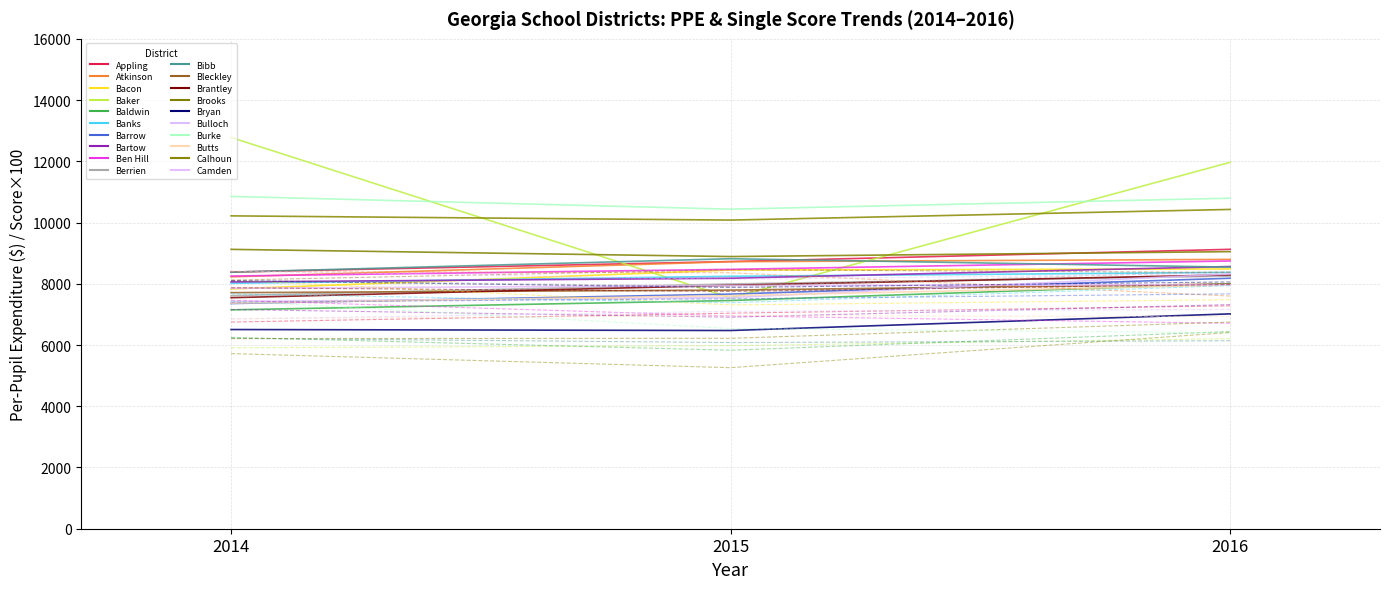

Reading left to right, what are all the values shown in this chart?

PPE_2014: Appling=8382.5	Atkinson=8226.2	Bacon=7830.6	Baker=12780.0	Baldwin=7149.0	Banks=8015.5	Barrow=7355.1	Bartow=8060.6	Ben Hill=8253.0	Berrien=7612.7	Bibb=8380.1	Bleckley=7710.0	Brantley=7545.4	Brooks=9124.1	Bryan=6505.9	Bulloch=7422.0	Burke=10854.2	Butts=7369.7	Calhoun=10218.5	Camden=7853.5
PPE_2015: Appling=8726.2	Atkinson=8721.1	Bacon=8448.7	Baker=7539.9	Baldwin=7453.1	Banks=8245.4	Barrow=7662.5	Bartow=8180.6	Ben Hill=8471.0	Berrien=7994.3	Bibb=8818.6	Bleckley=7794.2	Brantley=7950.8	Brooks=8889.4	Bryan=6473.8	Bulloch=7548.3	Burke=10436.7	Butts=7611.4	Calhoun=10080.4	Camden=7940.9
PPE_2016: Appling=9125.5	Atkinson=8796.3	Bacon=8484.3	Baker=11967.8	Baldwin=8002.7	Banks=8371.0	Barrow=8180.8	Bartow=8564.1	Ben Hill=8744.8	Berrien=8252.3	Bibb=8543.9	Bleckley=7992.8	Brantley=8291.9	Brooks=9049.8	Bryan=7016.9	Bulloch=8320.9	Burke=10795.0	Butts=7958.0	Calhoun=10428.2	Camden=7970.0
SingleScore_2014: Appling=67.5	Atkinson=84.0	Bacon=81.2	Baker=59.1	Baldwin=62.5	Banks=76.7	Barrow=74.0	Bartow=71.6	Ben Hill=74.6	Berrien=81.1	Bibb=62.2	Bleckley=81.2	Brantley=78.7	Brooks=62.1	Bryan=81.0	Bulloch=68.5	Burke=74.4	Butts=68.6	Calhoun=57.2	Camden=84.2
SingleScore_2015: Appling=70.4	Atkinson=83.6	Bacon=73.1	Baker=59.8	Baldwin=58.3	Banks=73.8	Barrow=75.1	Bartow=69.1	Ben Hill=69.5	Berrien=79.2	Bibb=60.8	Bleckley=84.6	Brantley=77.5	Brooks=62.2	Bryan=78.8	Bulloch=71.0	Burke=65.4	Butts=69.6	Calhoun=52.6	Camden=81.4
SingleScore_2016: Appling=72.8	Atkinson=76.0	Bacon=74.8	Baker=62.1	Baldwin=64.4	Banks=79.4	Barrow=76.7	Bartow=73.2	Ben Hill=67.1	Berrien=84.0	Bibb=61.4	Bleckley=83.7	Brantley=79.8	Brooks=67.5	Bryan=80.6	Bulloch=71.6	Burke=64.0	Butts=69.3	Calhoun=64.1	Camden=83.4